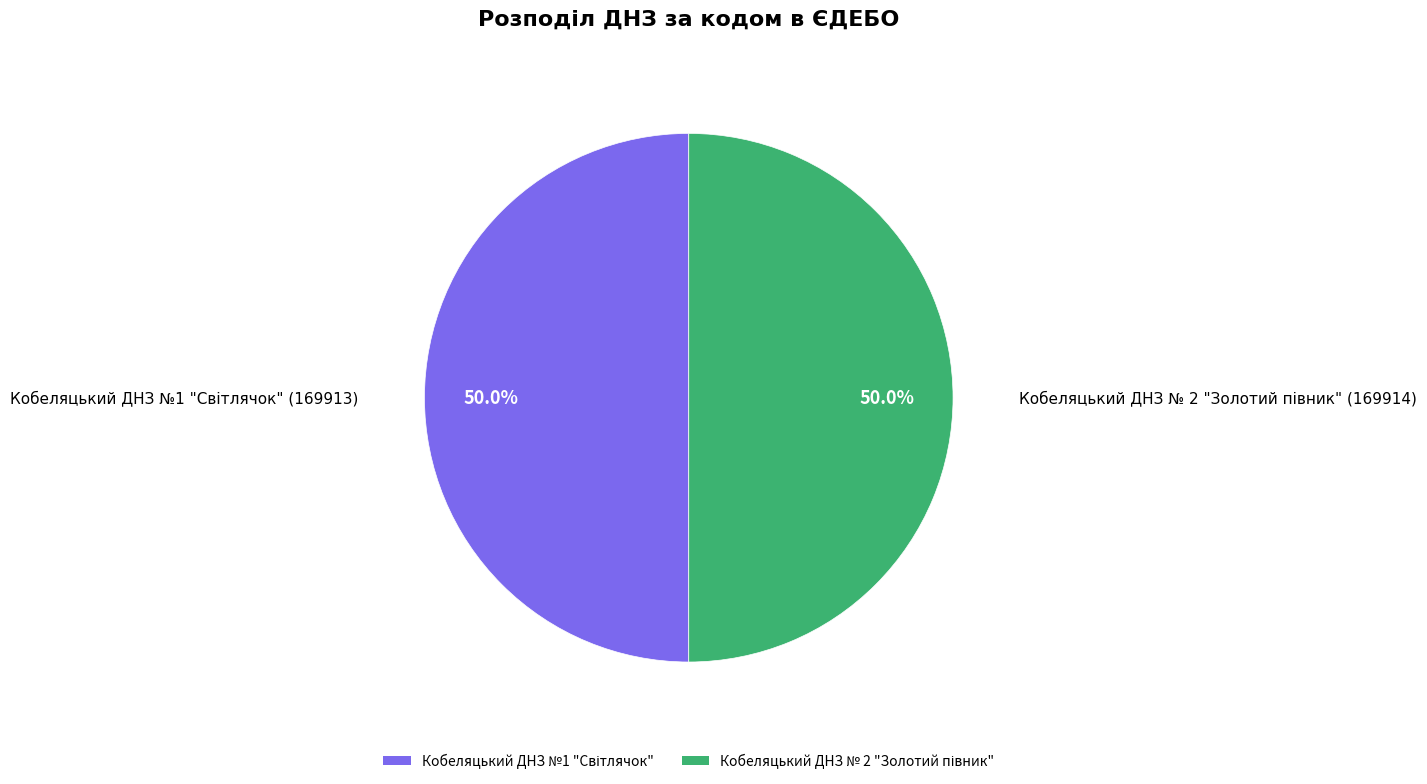

To the nearest percent, what is the average slice percentage?

50%